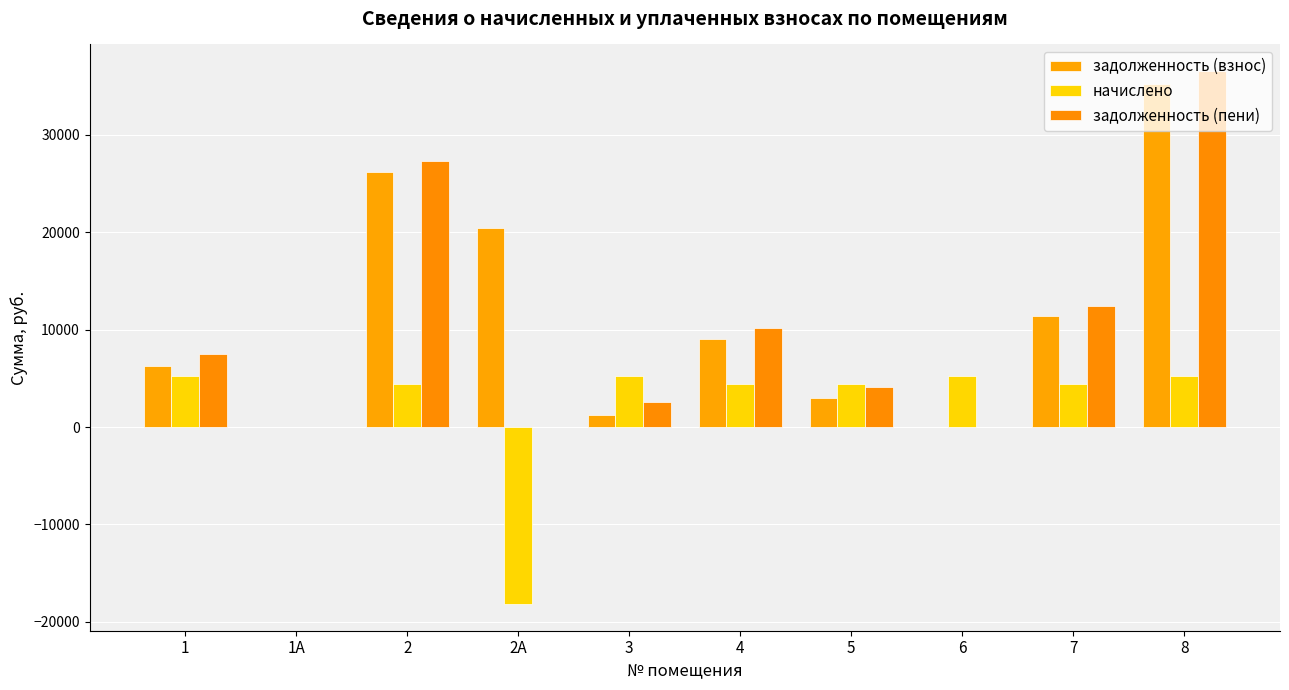

What is the sum of all задолженность (взнос) values?

112837.8